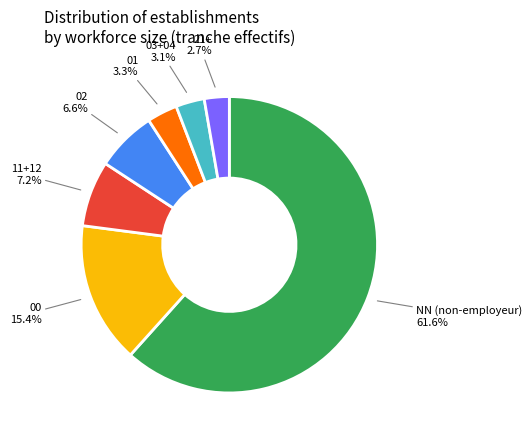

Is there a majority slice in this chart?

Yes